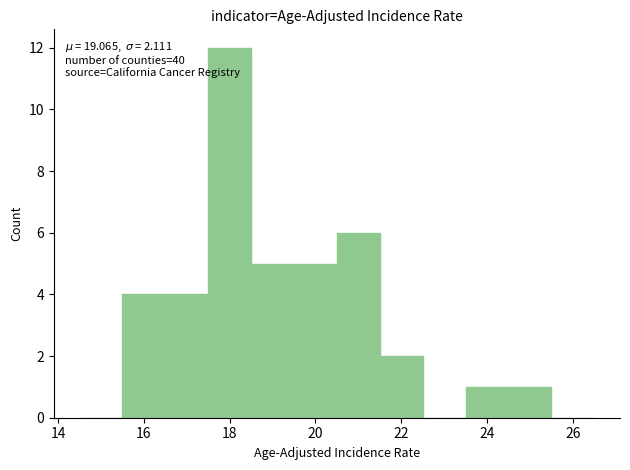

Which range on the x-axis has the tallest bar?

17.5 to 18.5